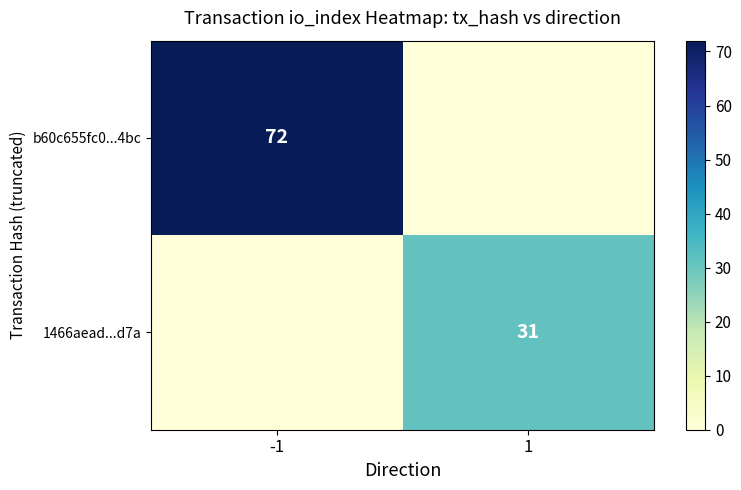

The 1466aead...d7a series shows 31 at 1. True or false?

True